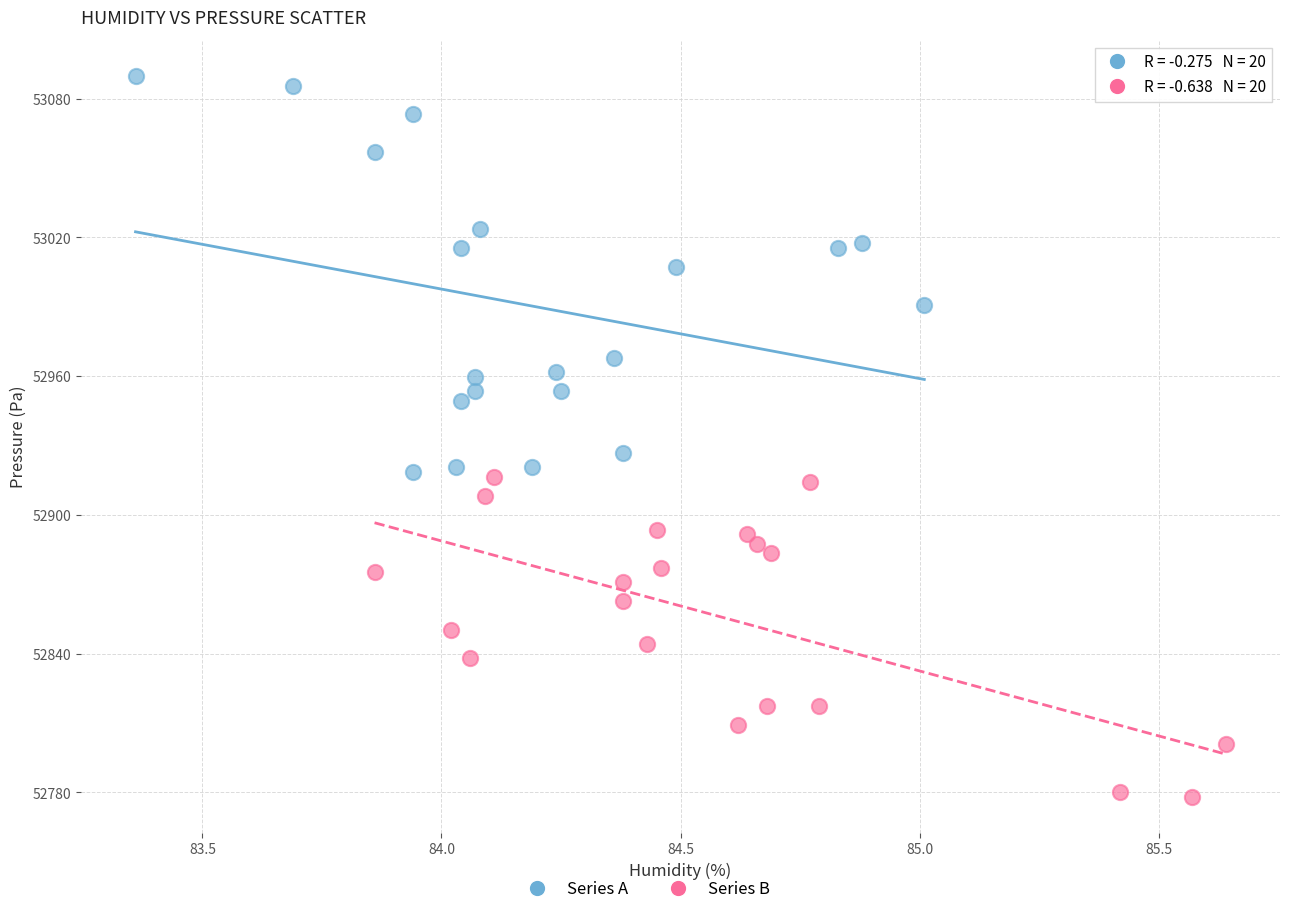

Which series reaches the maximum Y coordinate?

Series A